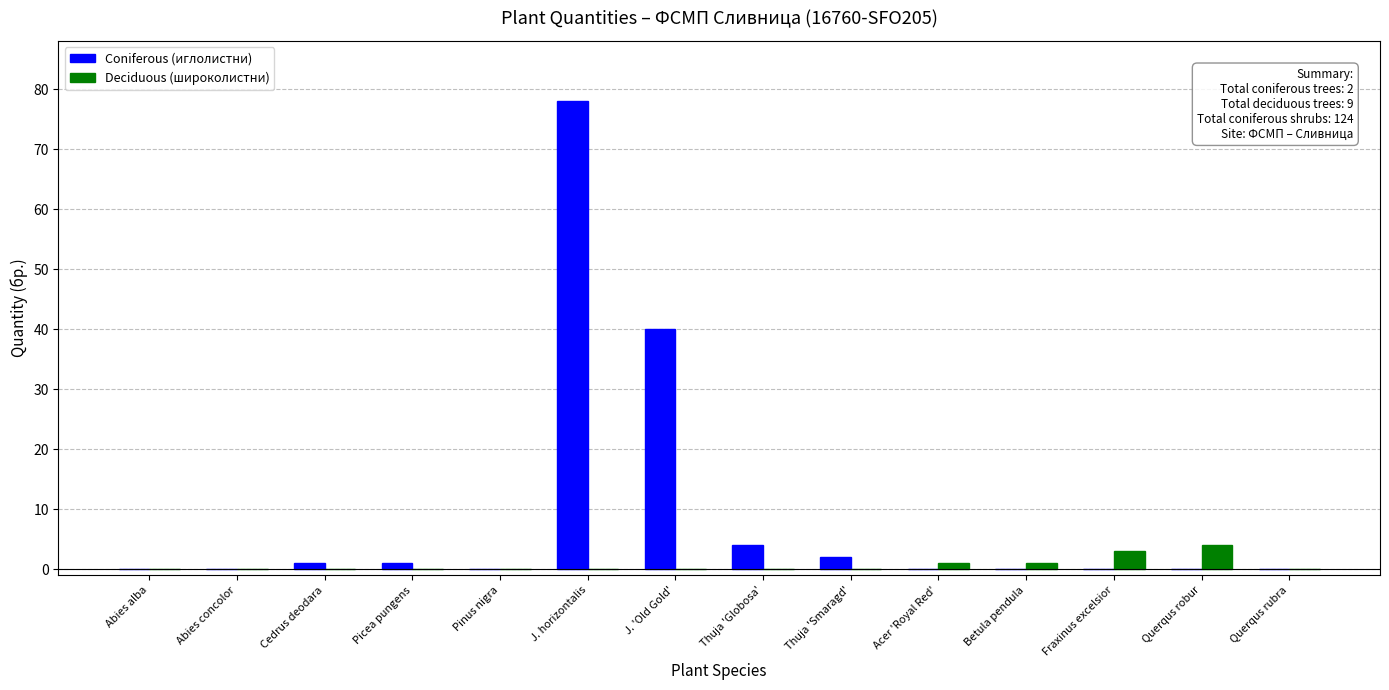

What is the average value of the Coniferous (иглолистни) series?

9